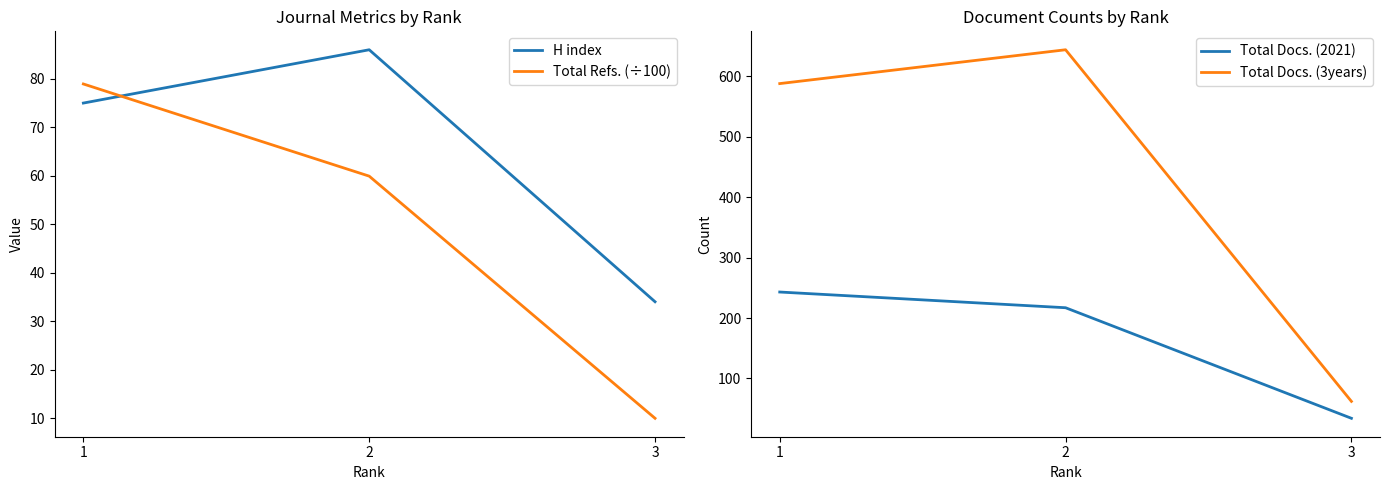

What is the average value of the H index series?

65.0